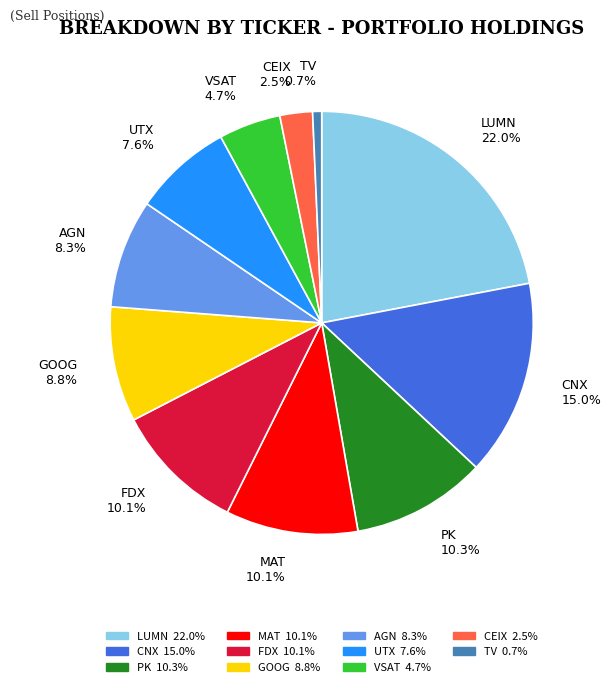

Is there any slice that represents more than half of the pie?

No